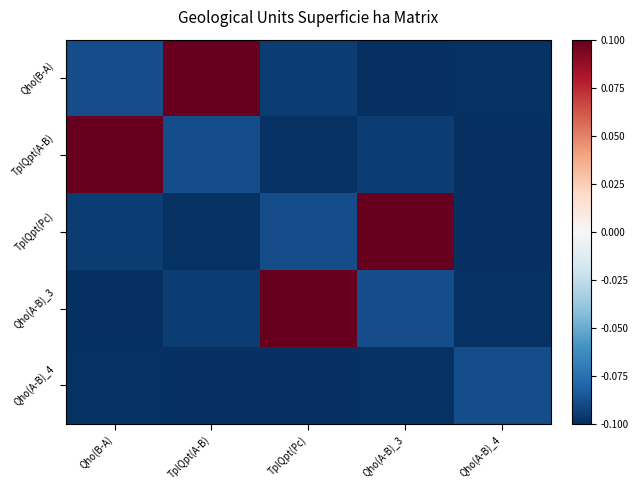

How many distinct data groups are displayed?

5